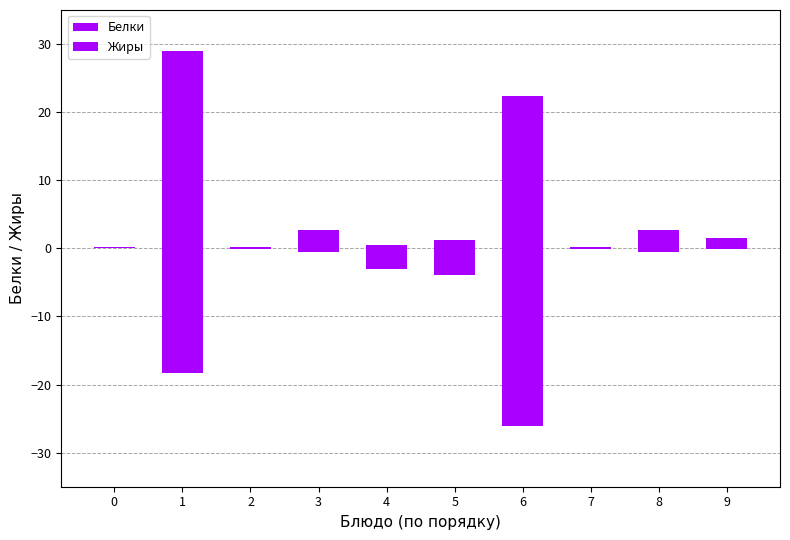

What is the total value across all series at 5?

-2.6